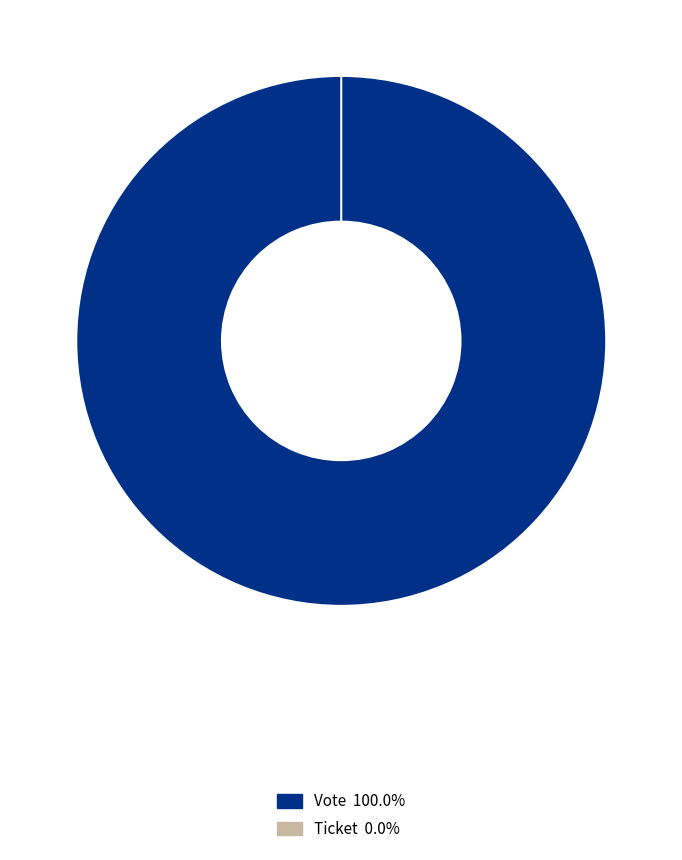

The Vote slice represents 100% of the pie. True or false?

True